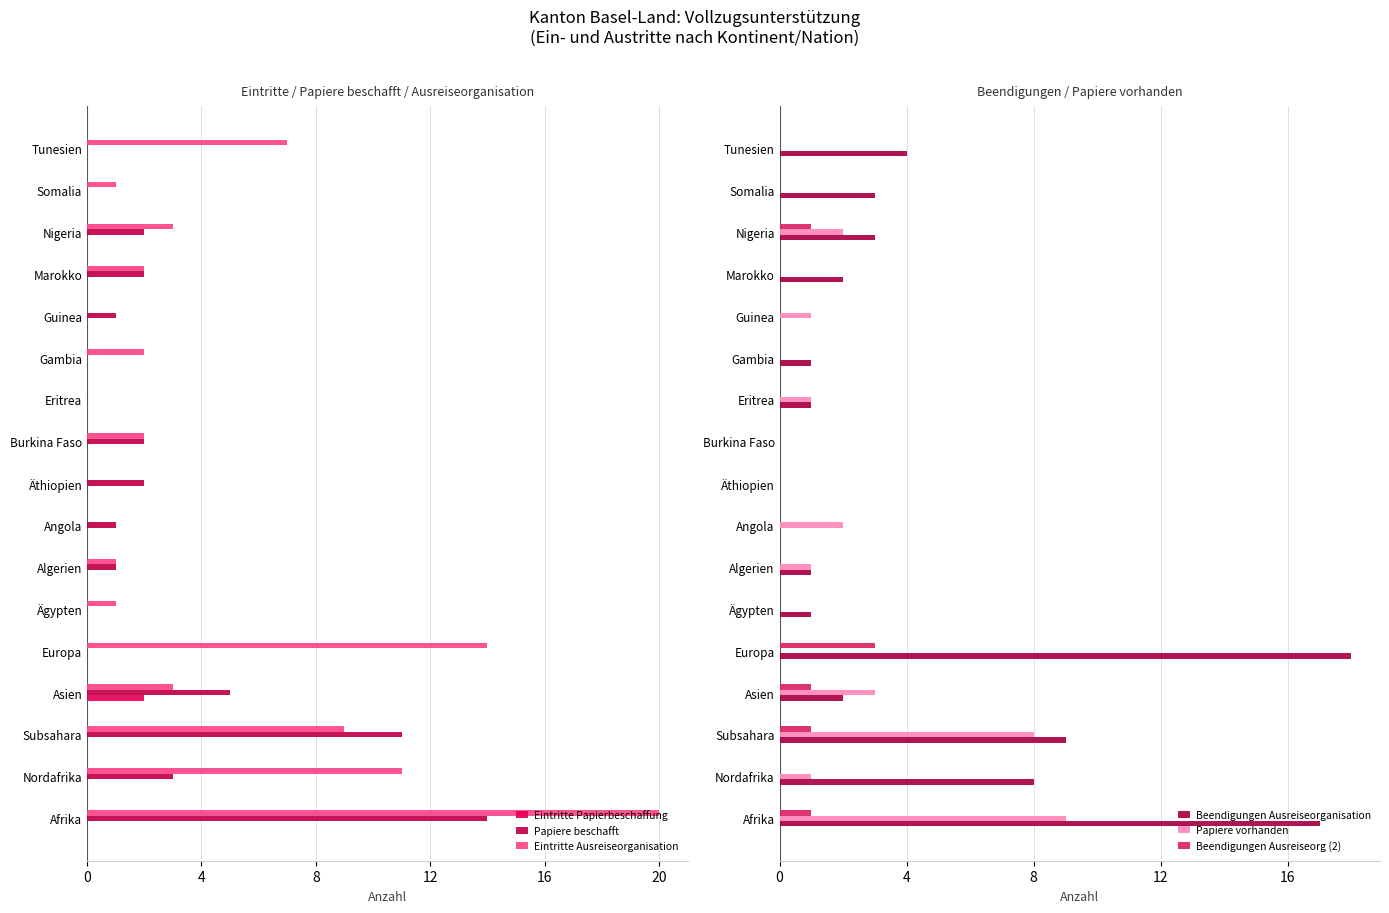

The Papiere vorhanden series shows 3 at Asien. True or false?

True